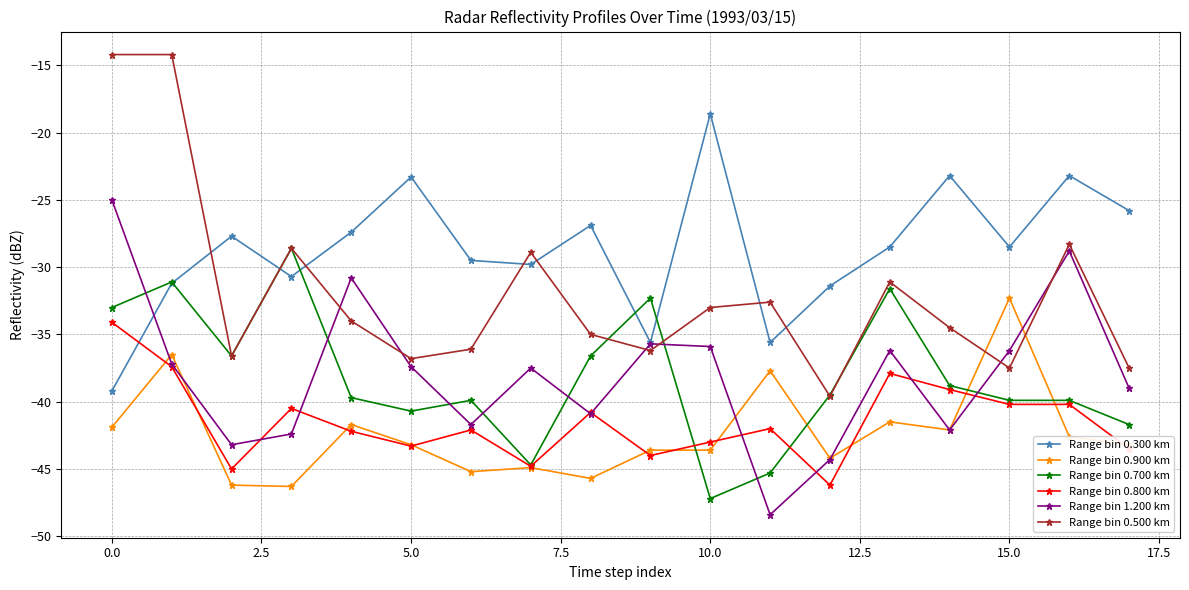

Which series has the widest spread of values?

Range bin 0.500 km